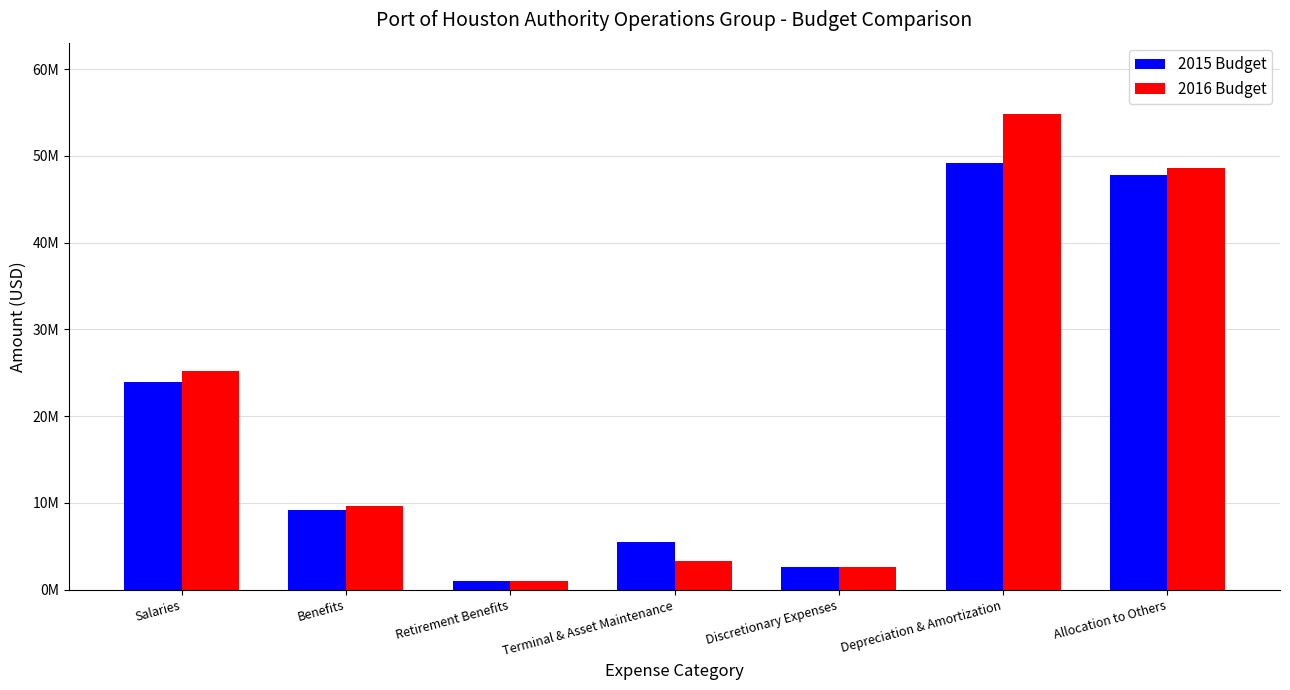

Reading left to right, what are all the values shown in this chart?

2015 Budget: 23896336.7	9192025.2	1004409.0	5500914.0	2644656.0	49156302.2	47782731.2
2016 Budget: 25204911.6	9676808.6	1051655.1	3271000.0	2633284.0	54818136.3	48571018.4